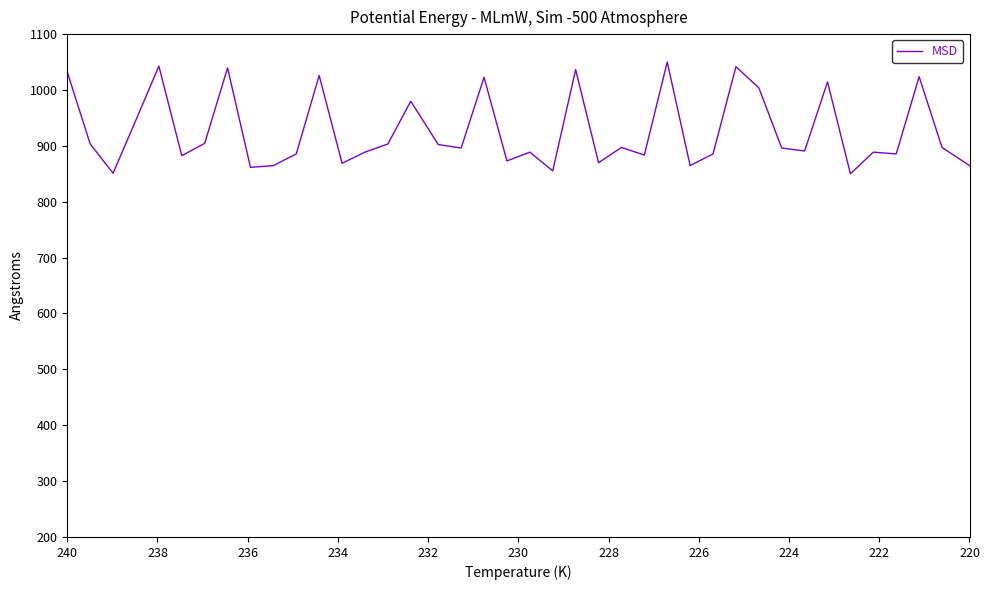

The value at 34 is 1243.0. True or false?

False